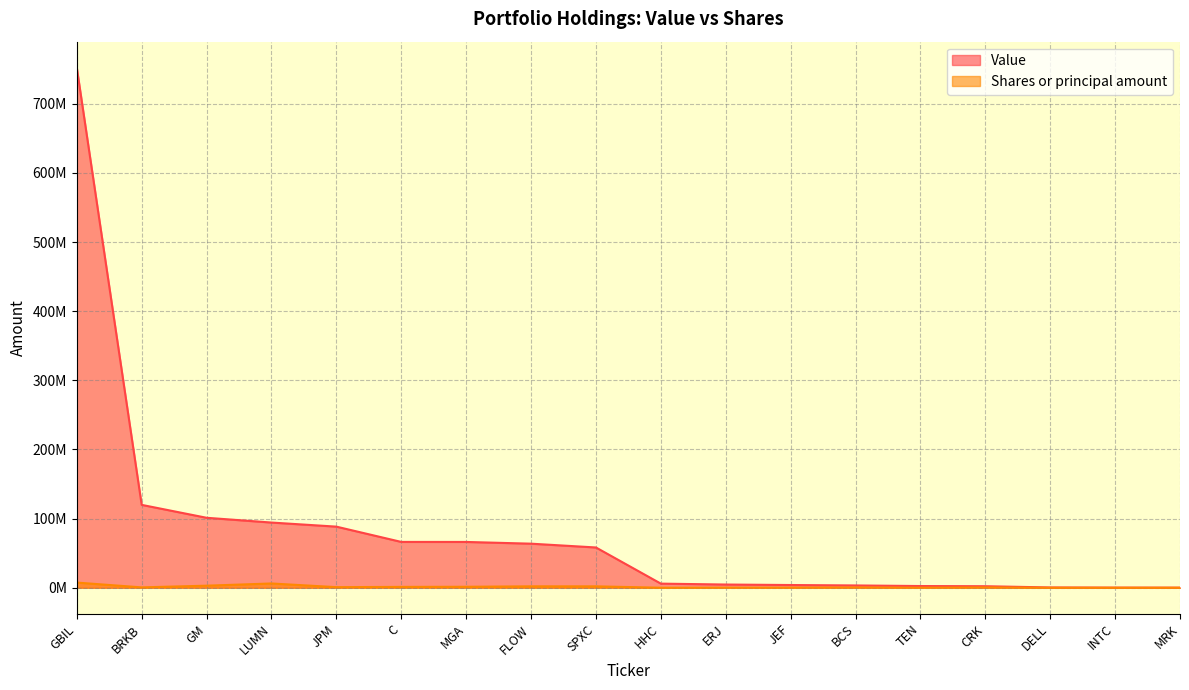

What is the average value of the Value series?

79694722